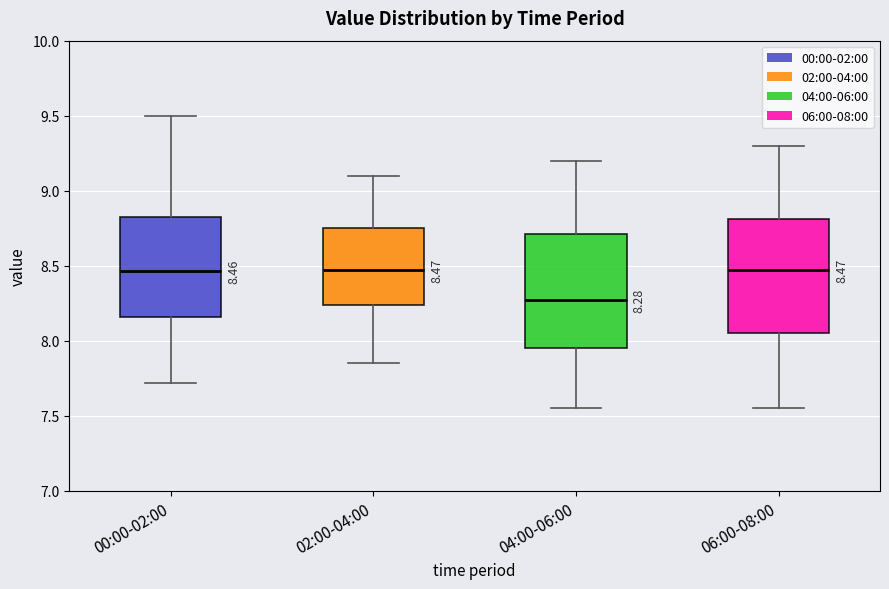

Which box's median line is the lowest?

04:00-06:00